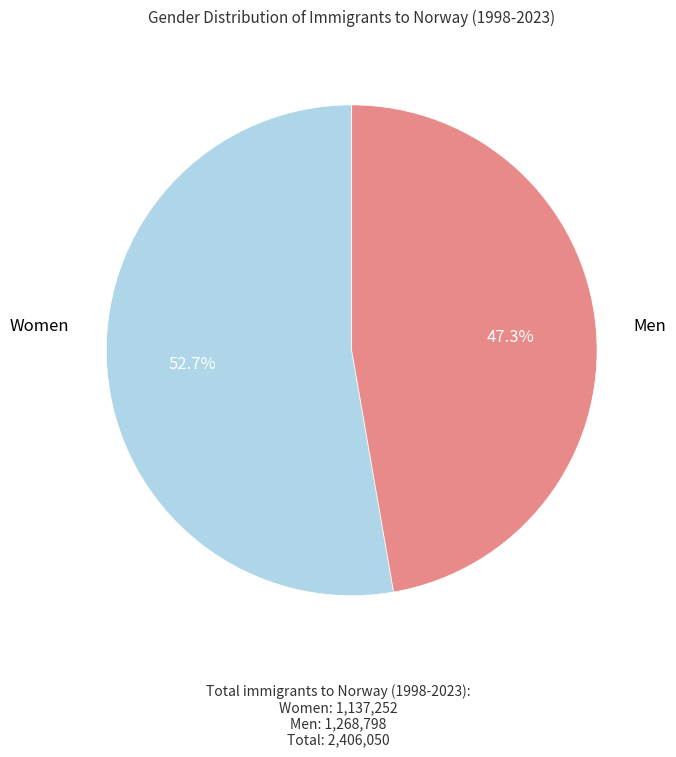

How many segments does this pie chart have?

2